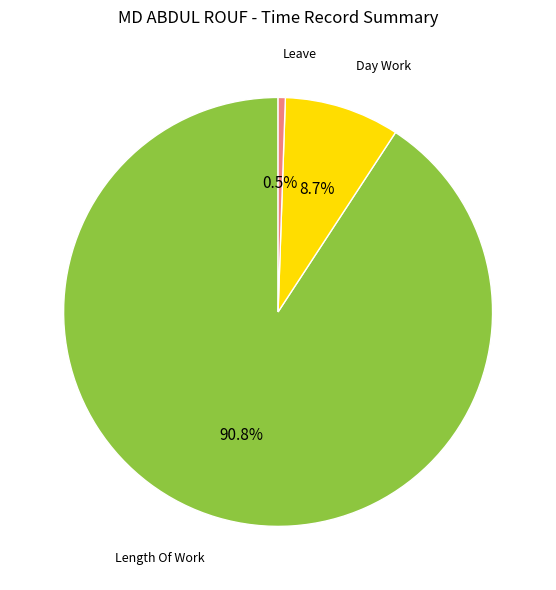

Is there any slice that represents more than half of the pie?

Yes